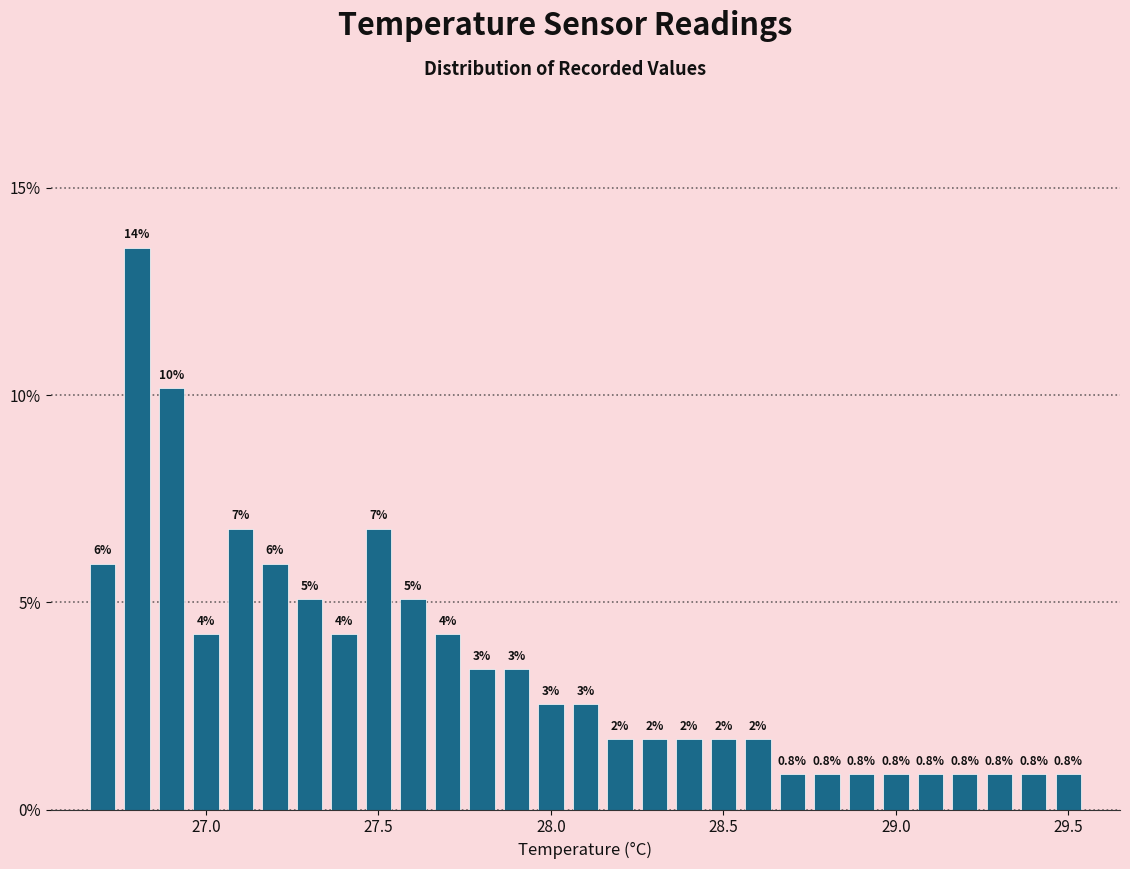

Around what value on the x-axis is the tallest bar? Give the approximate position of its centre, as read against the axis.

26.80